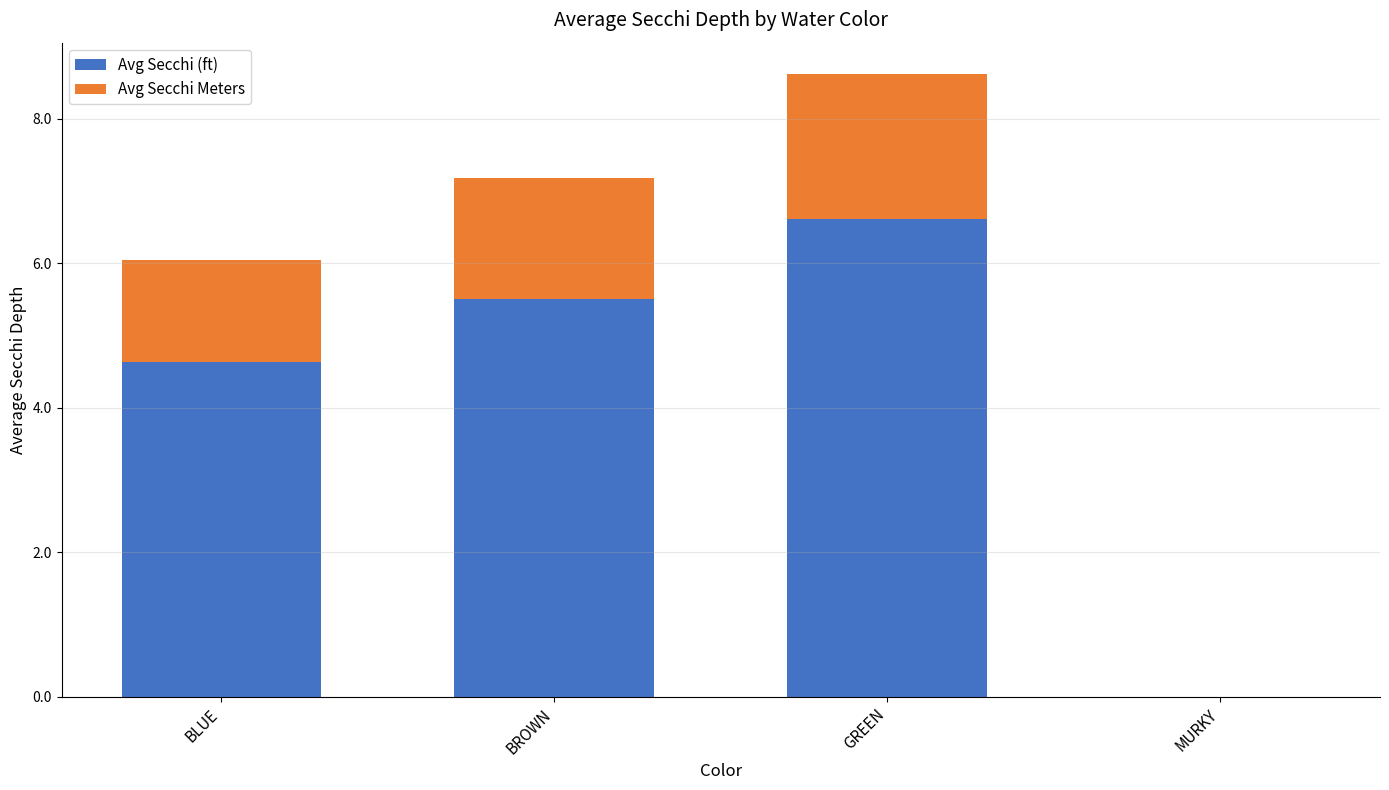

Where does the Avg Secchi (ft) series first go above 5?

BROWN